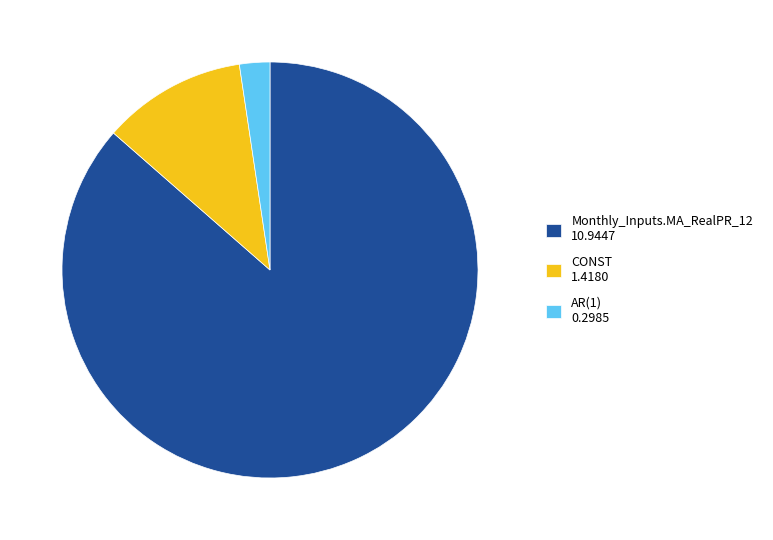

The AR(1) 0.2985 slice represents 14% of the pie. True or false?

False